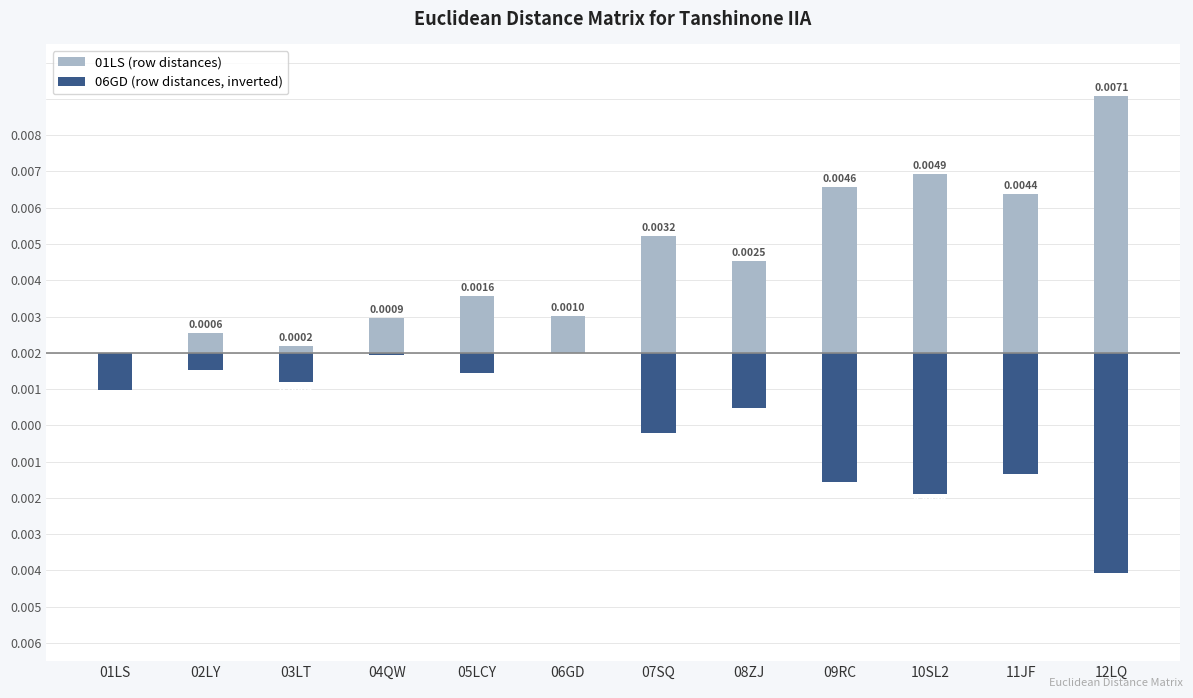

Reading left to right, extract all data points from this chart.

01LS (row distances): 0.0	0.0	0.0	0.0	0.0	0.0	0.0	0.0	0.0	0.0	0.0	0.0
06GD (row distances, inverted): -0.0	-0.0	-0.0	-0.0	-0.0	0.0	-0.0	-0.0	-0.0	-0.0	-0.0	-0.0